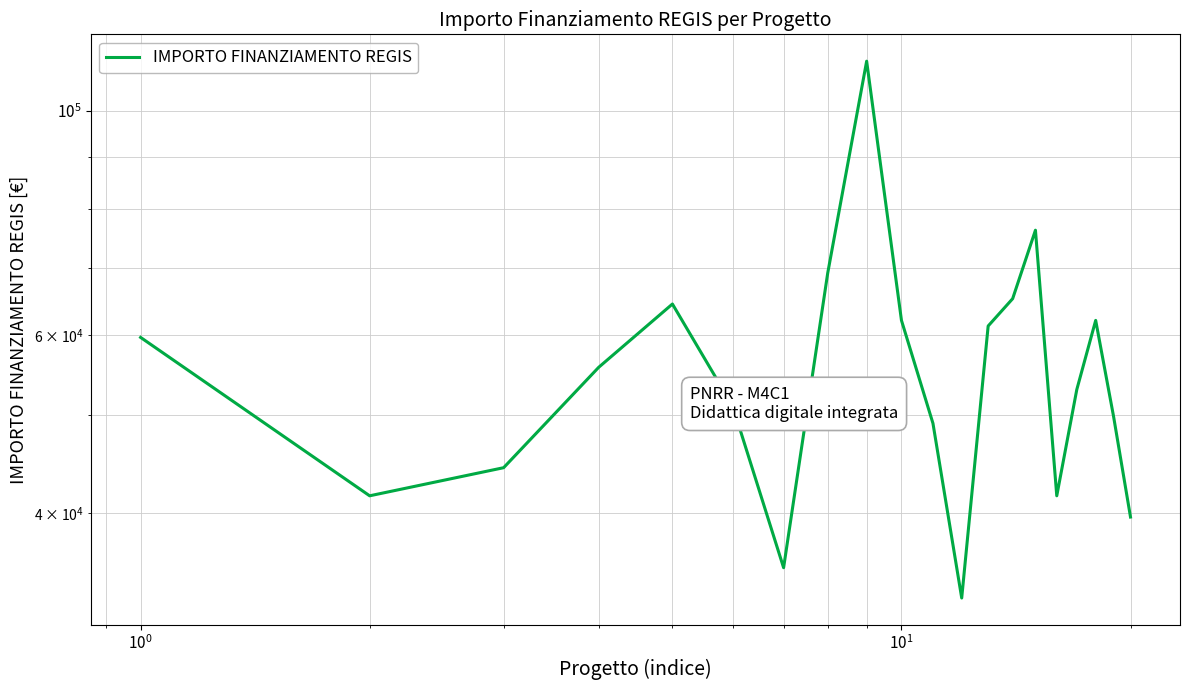

How many points are higher than both their immediate neighbors (excluding endpoints)?

4